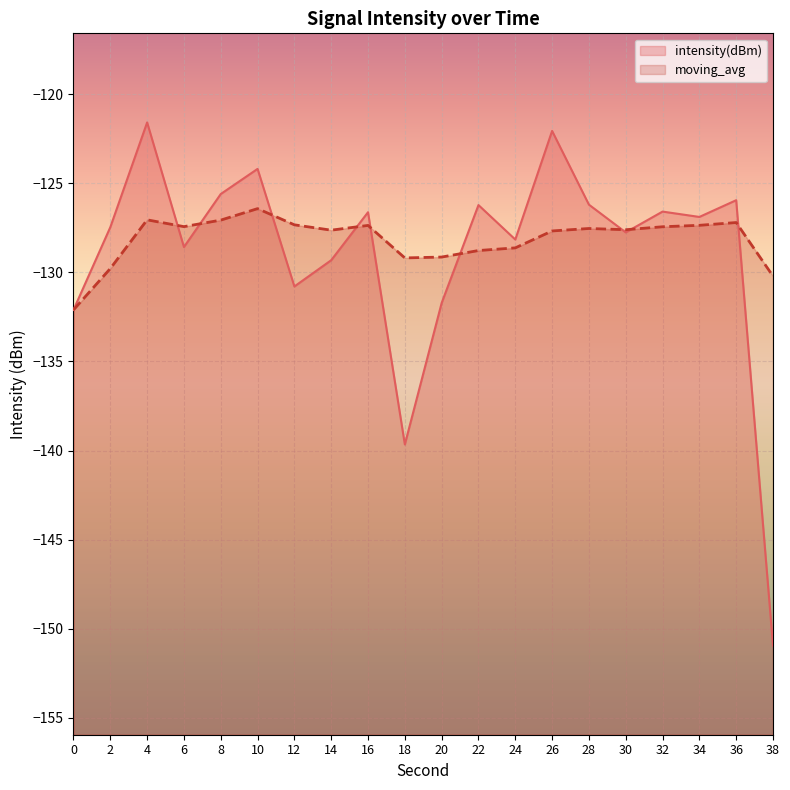

At how many categories does at least one series exceed -136?

20